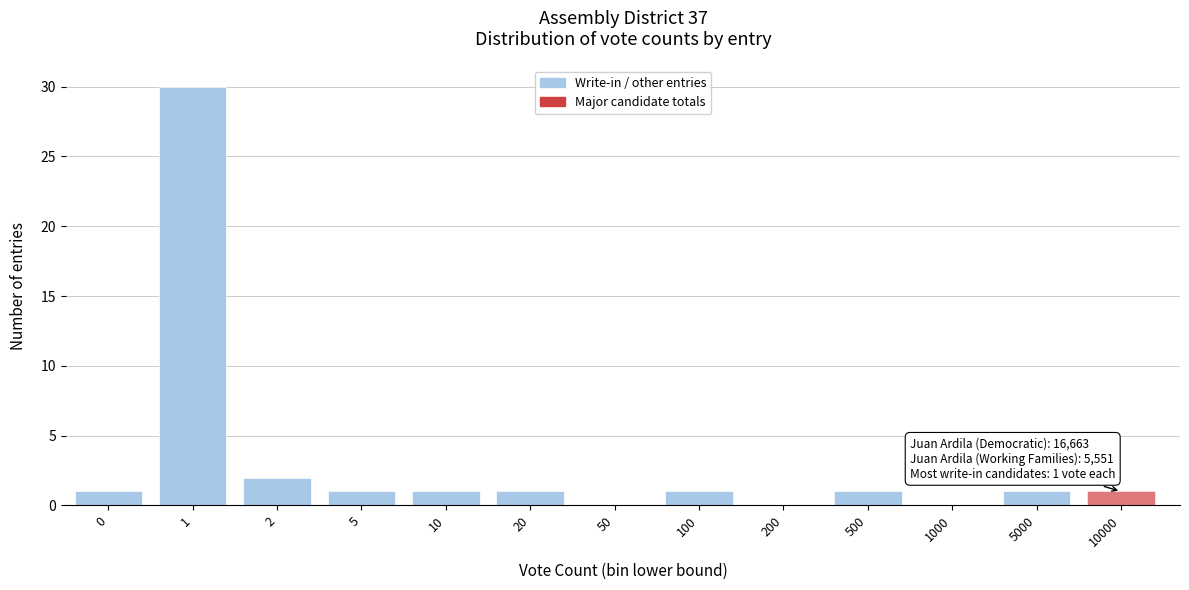

Reading right to left, list all the values displayed in this chart.

10000=1	5000=1	1000=0	500=1	200=0	100=1	50=0	20=1	10=1	5=1	2=2	1=30	0=1